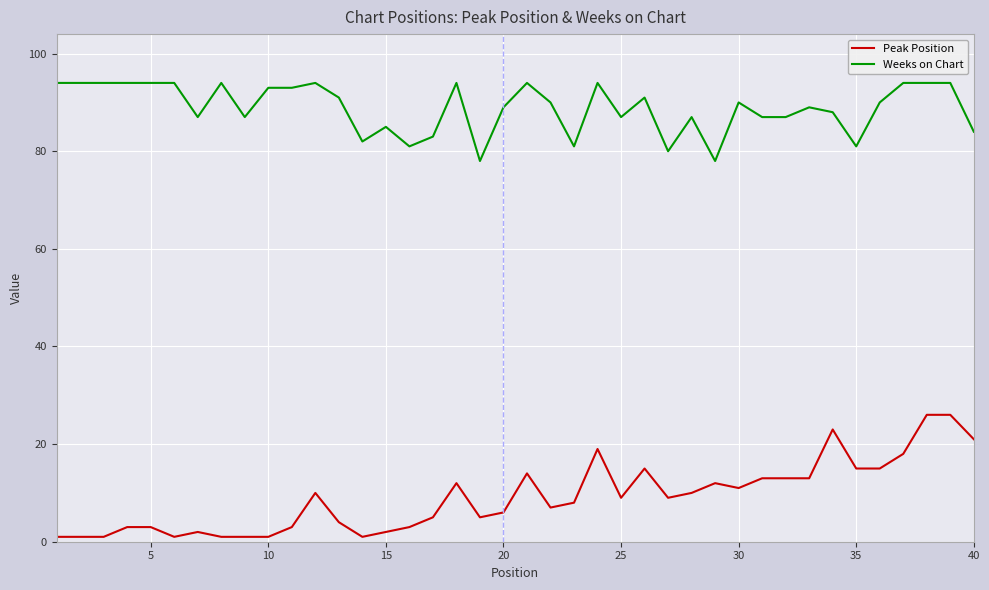

True or false: Weeks on Chart and Peak Position cross at least once.

False